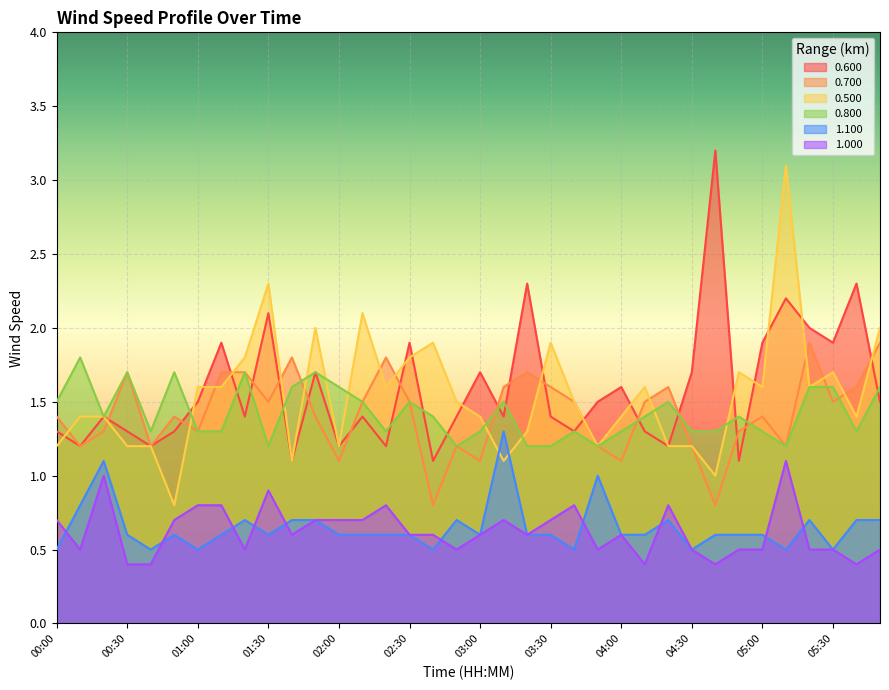

What is the maximum value shown in the chart?

3.2